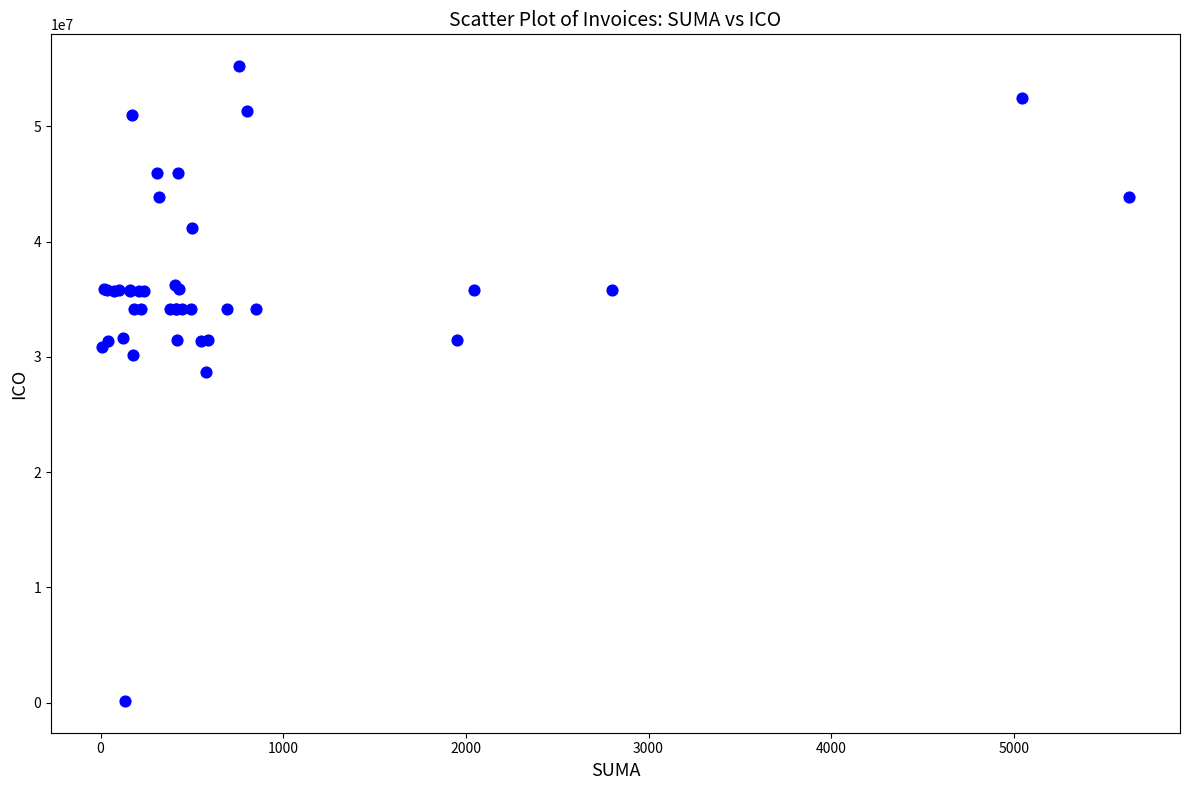

What Y value in the scatter plot is closest to 27686547?

28654684